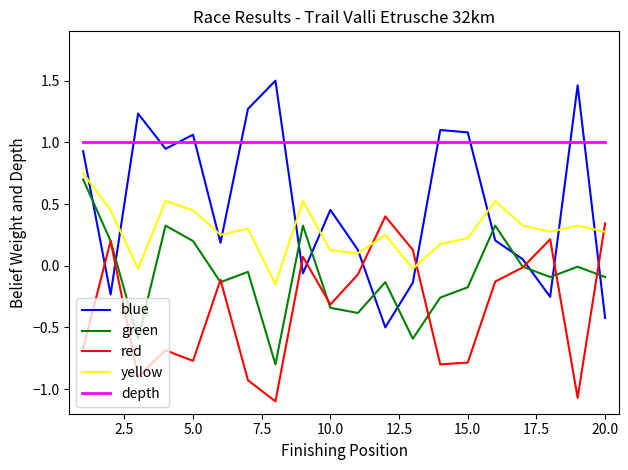

True or false: yellow and depth intersect in this chart.

False